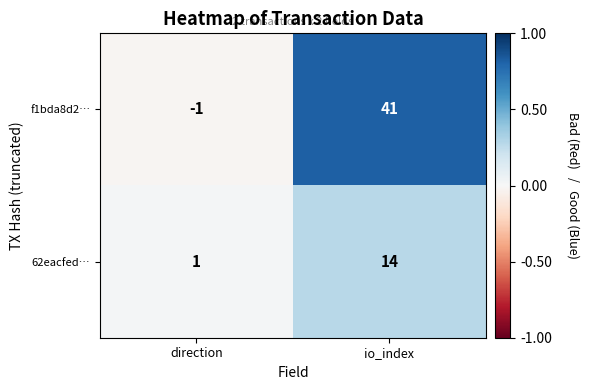

The f1bda8d2… series shows 28 at io_index. True or false?

False